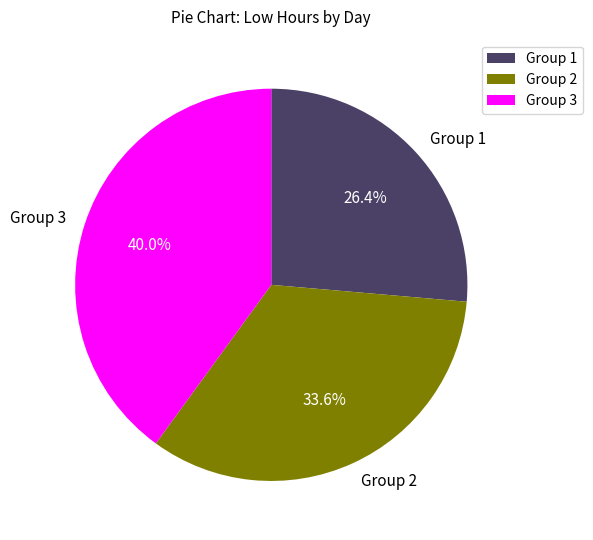

Which slice is the smallest?

Group 1